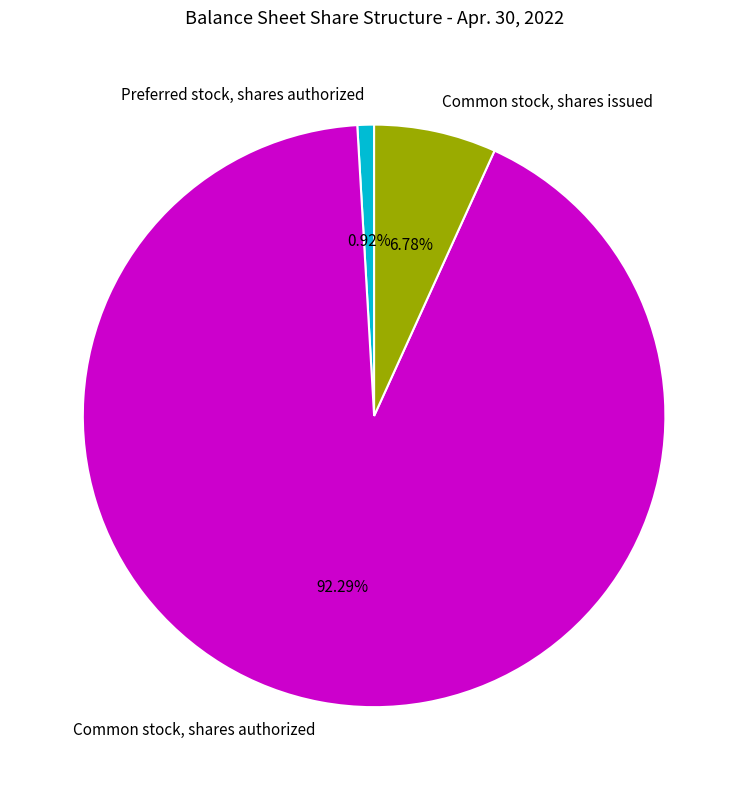

What is the smallest slice in the pie chart?

Preferred stock, shares authorized